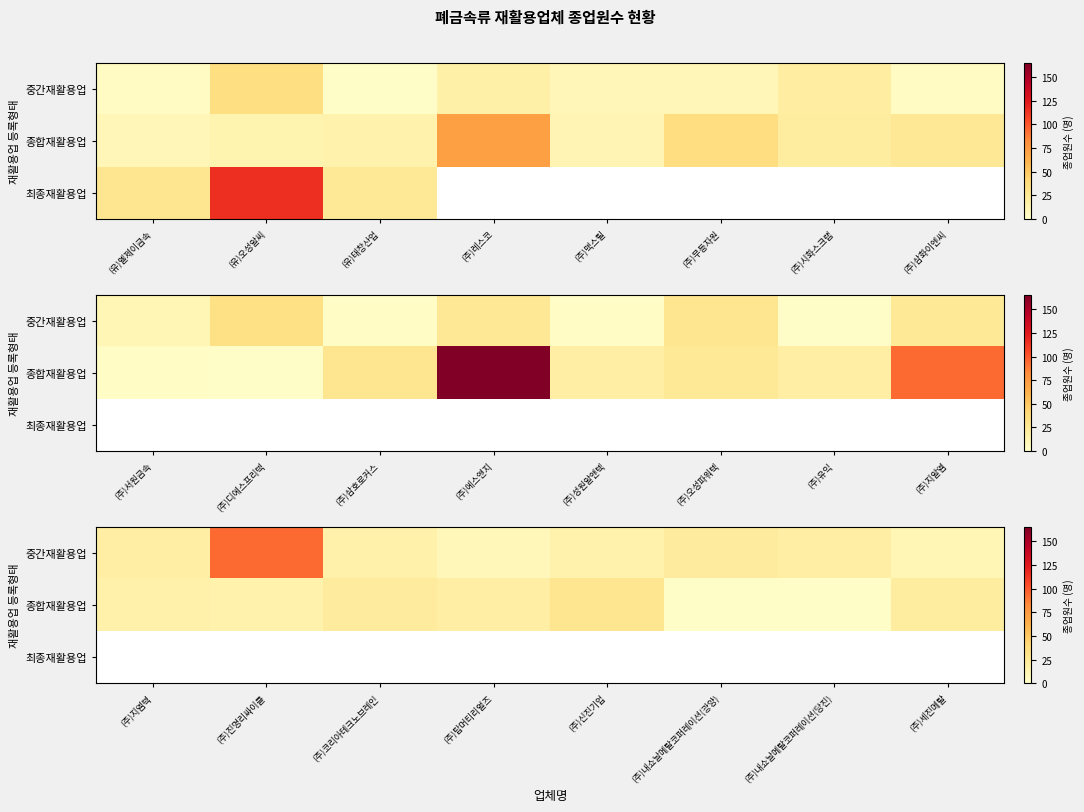

Count the number of data series in this chart.

3